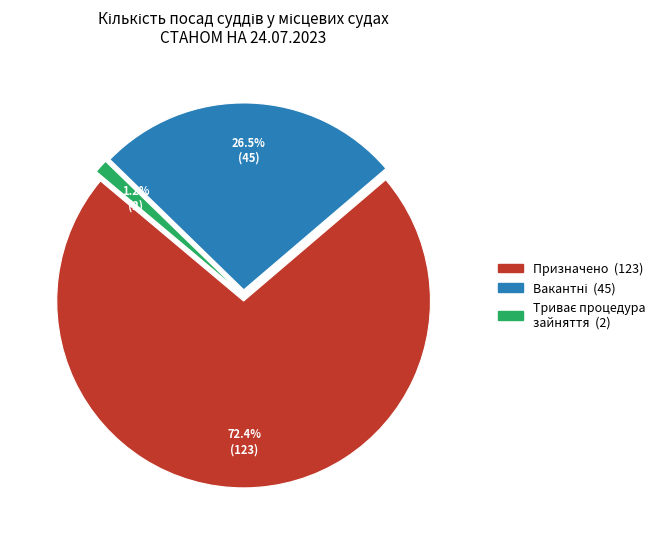

Does any single category account for the majority?

Yes